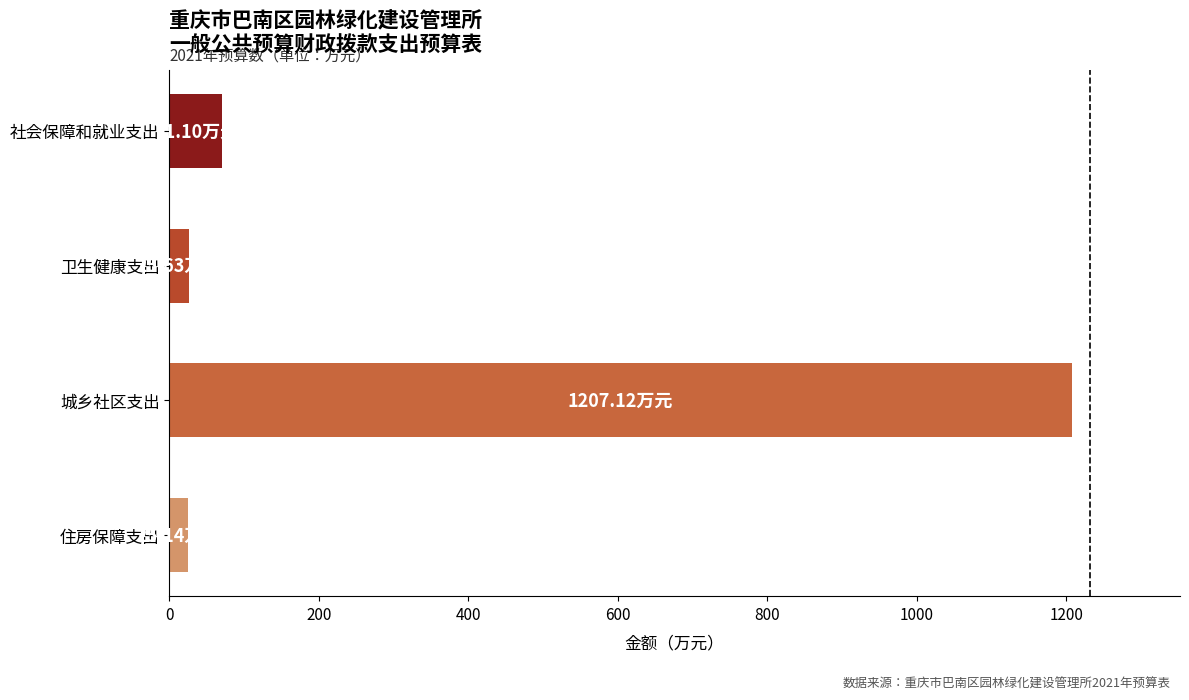

What is the label of the 3rd bar from the top?

城乡社区支出